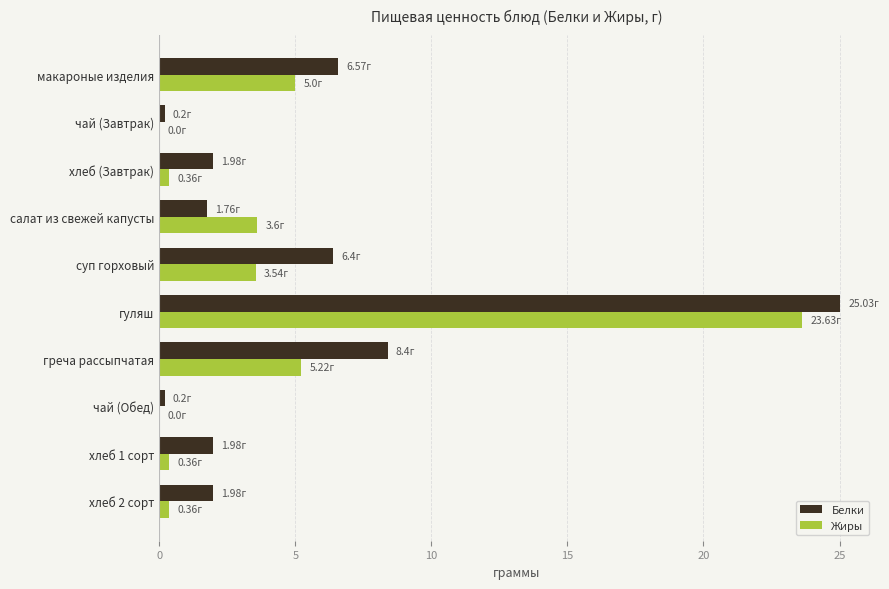

Which series changed the most between хлеб (Завтрак) and греча рассыпчатая?

Белки